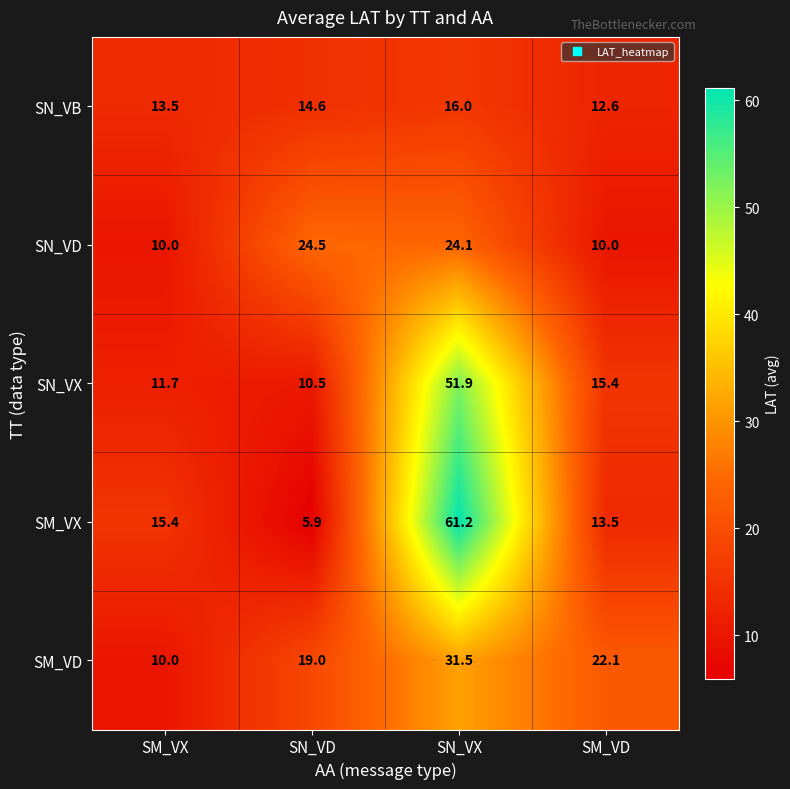

What is the spread (max minus min) of values at SN_VD?

18.6